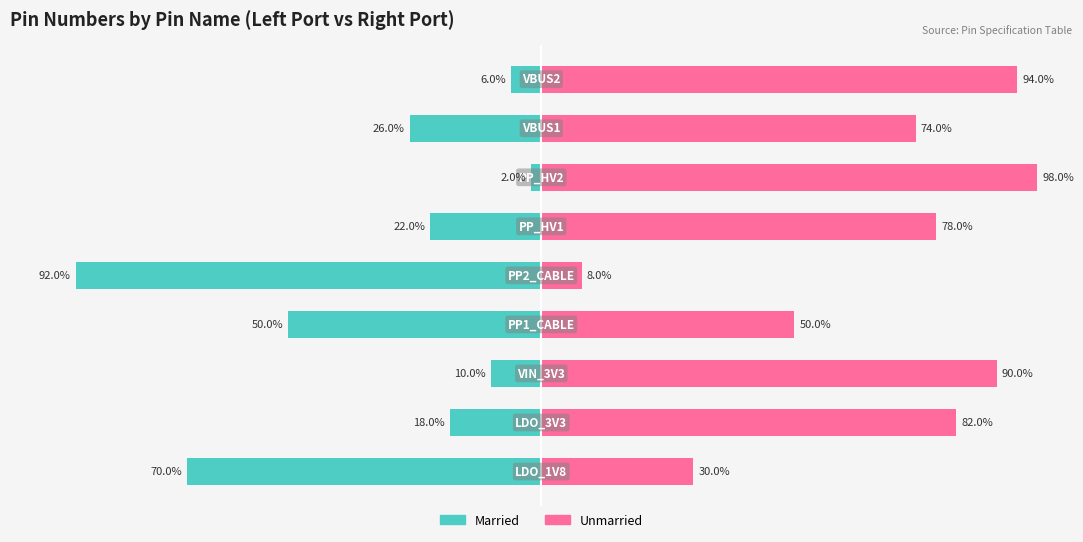

Reading right to left, list all the values displayed in this chart.

Married: -6	-26	-2	-22	-92	-50	-10	-18	-70
Unmarried: 94	74	98	78	8	50	90	82	30